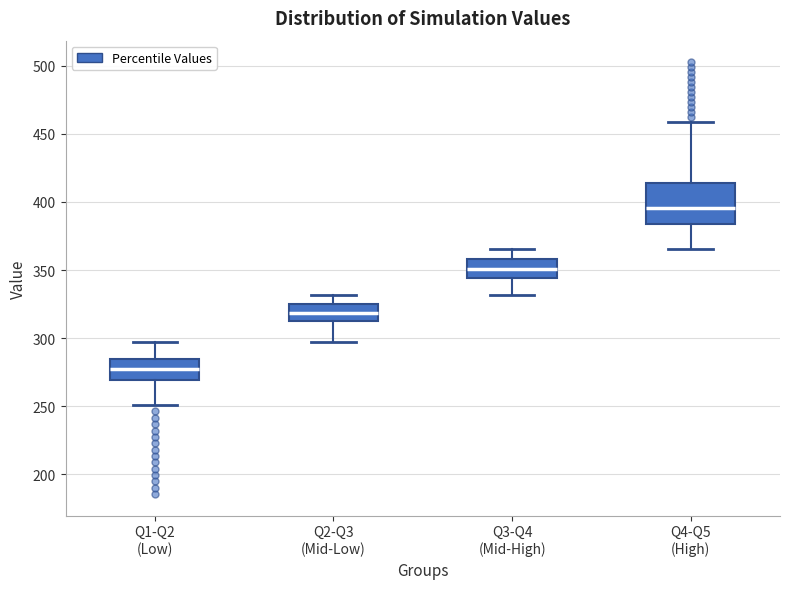

Comparing the boxes themselves (not the whiskers), which one is the tallest?

Q4-Q5 (High)